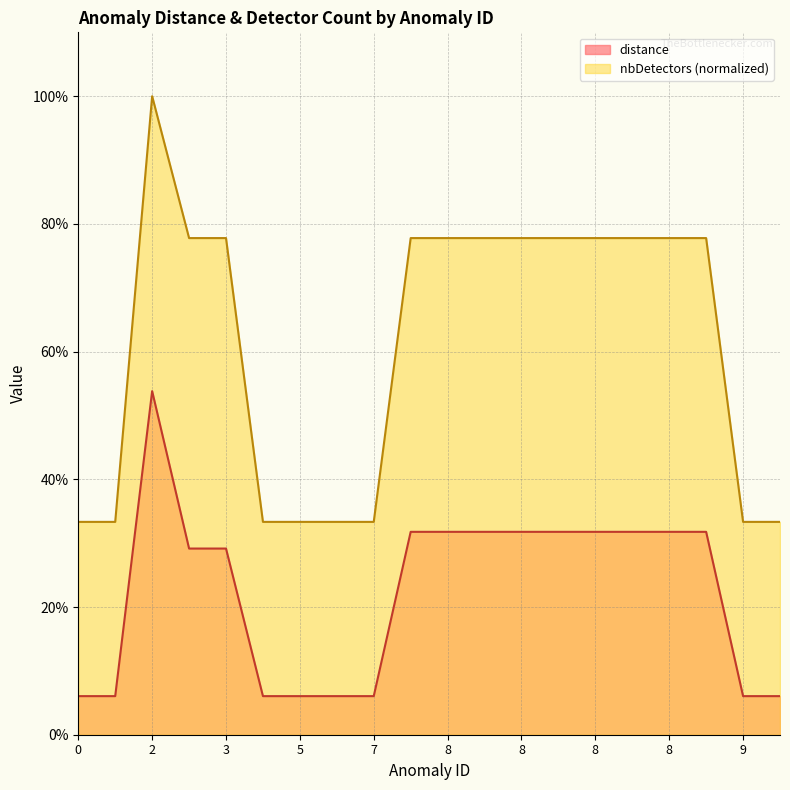

What is the difference between the nbDetectors values at 2 and 8?

0.2